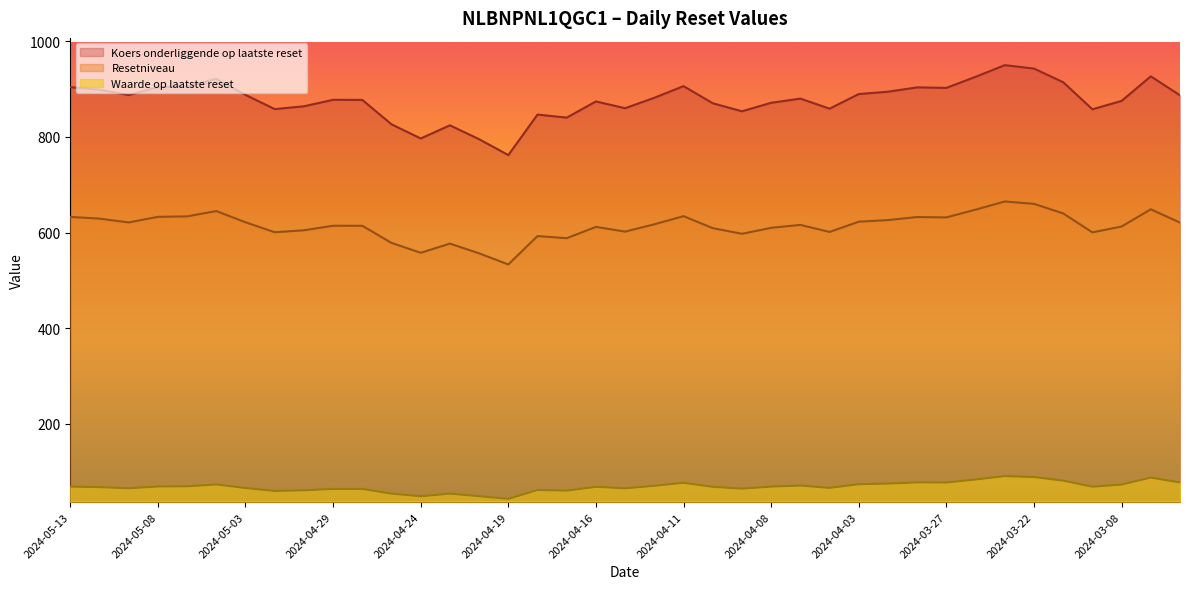

Which category has the lowest value in the Koers onderliggende op laatste reset series?

2024-04-19